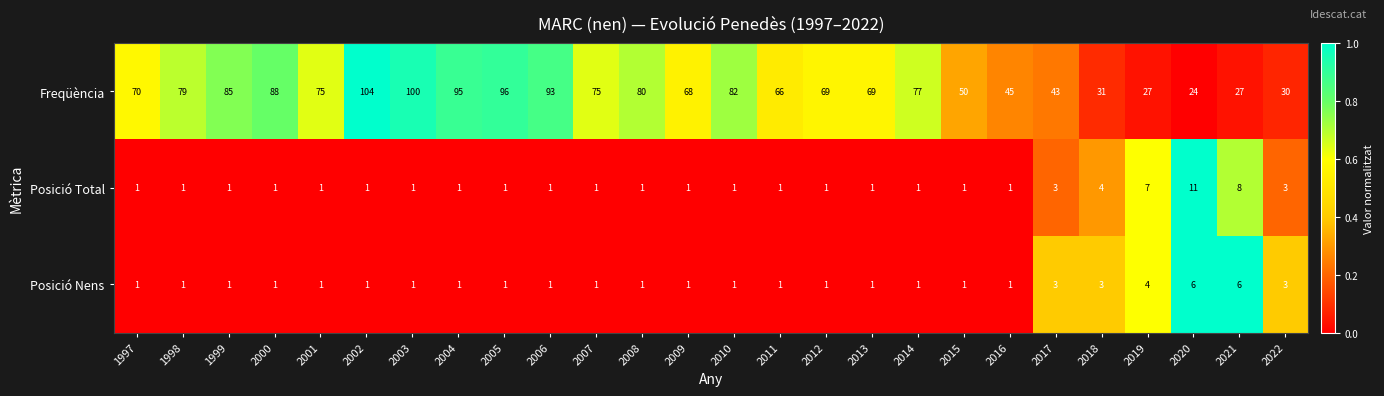

What is the difference between the maximum and minimum values in the Posició Total series?

10